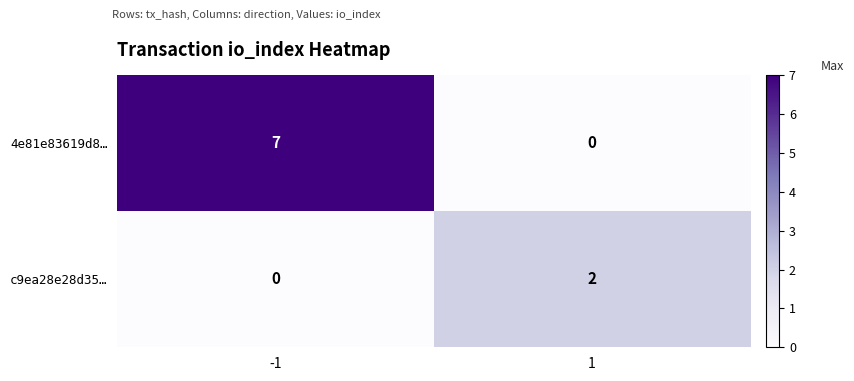

Reading left to right, transcribe all the data shown in this chart.

4e81e83619d8…: 7	0
c9ea28e28d35…: 0	2